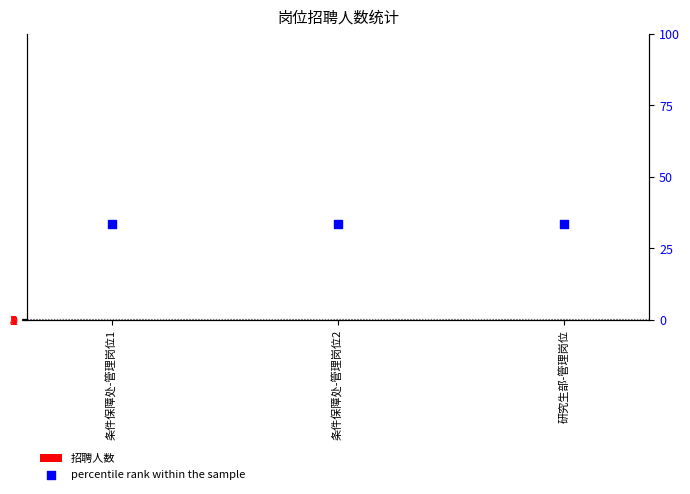

At how many categories does at least one series exceed 1?

3